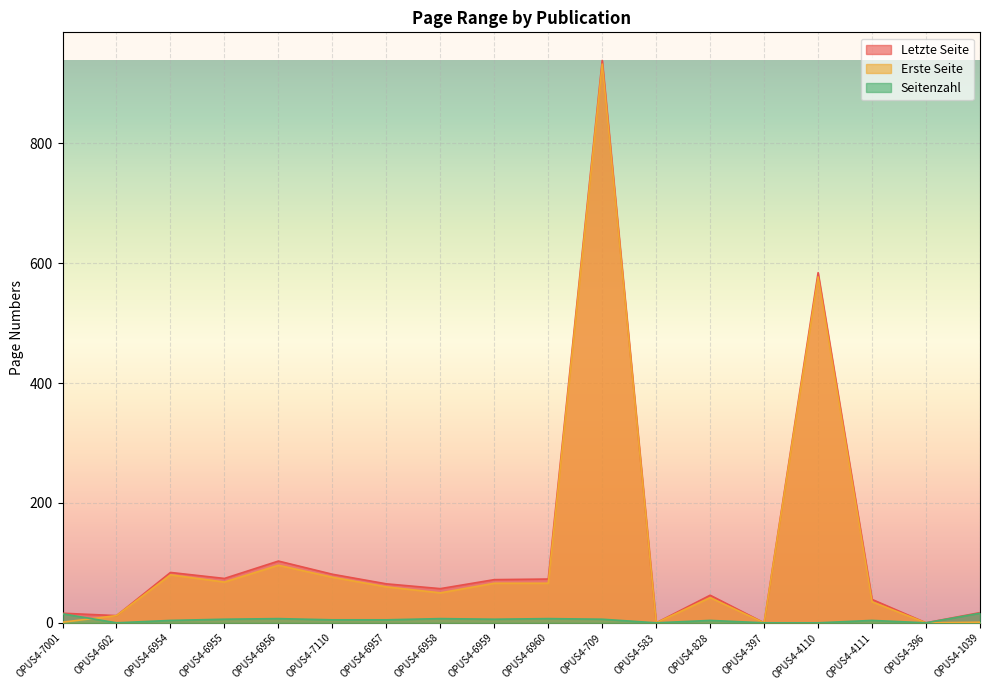

List the series in order of their peak value, lowest first.

Seitenzahl, Erste Seite, Letzte Seite